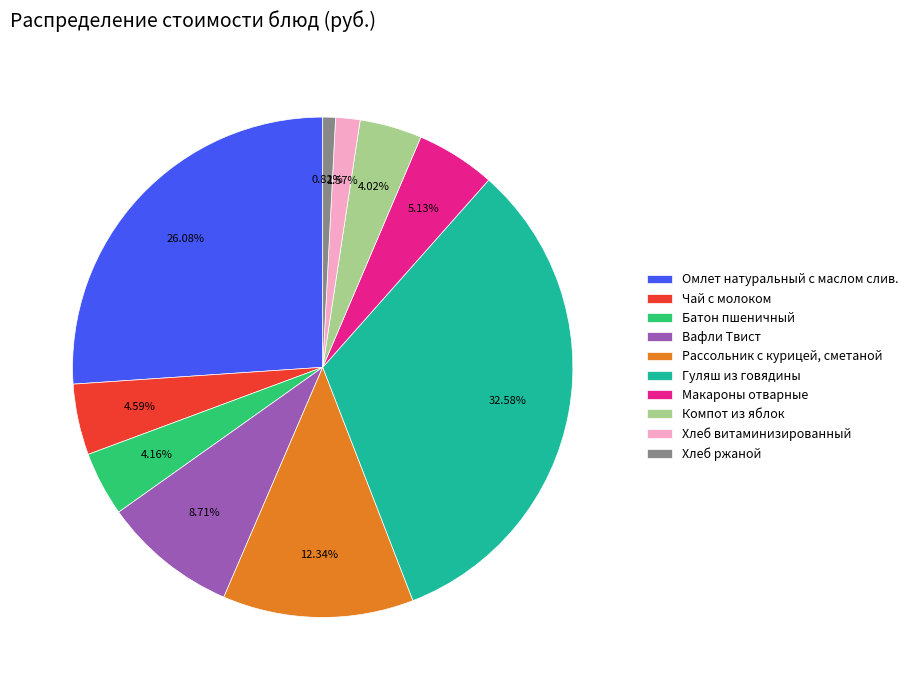

Which has a higher value, Омлет натуральный с маслом слив. or Вафли Твист?

Омлет натуральный с маслом слив.